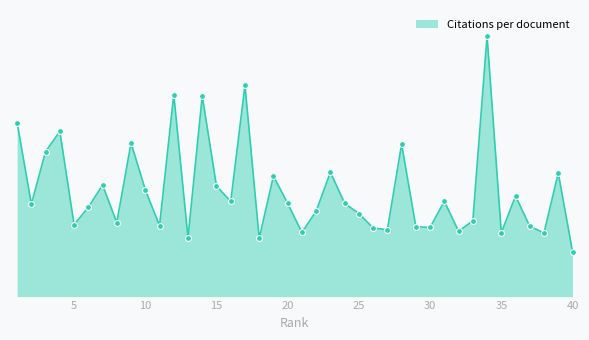

Does the chart have visible grid lines?

No